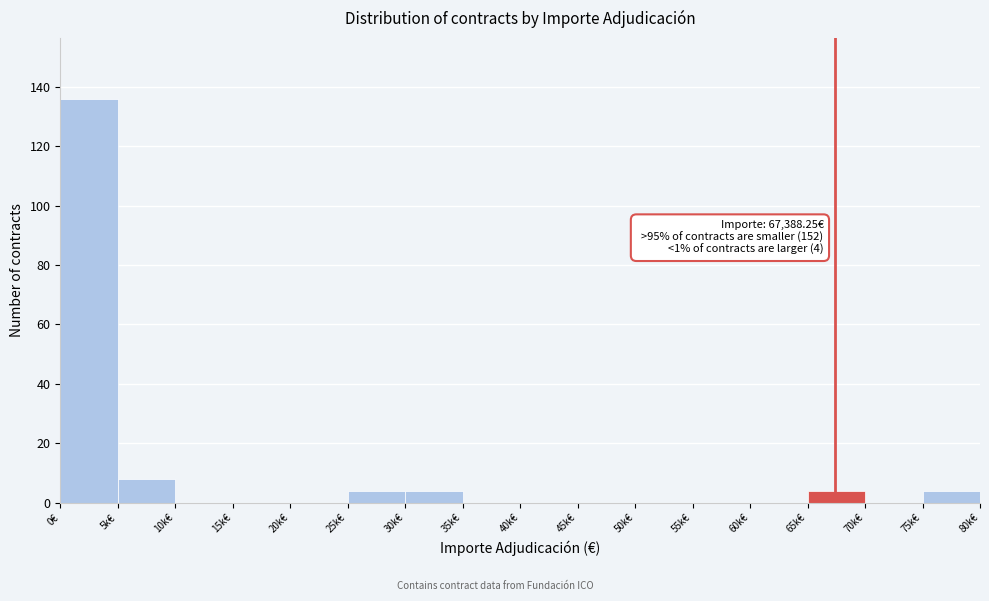

Reading left to right, what are all the values shown in this chart?

0€=136	5k€=8	10k€=0	15k€=0	20k€=0	25k€=4	30k€=4	35k€=0	40k€=0	45k€=0	50k€=0	55k€=0	60k€=0	65k€=4	70k€=0	75k€=4